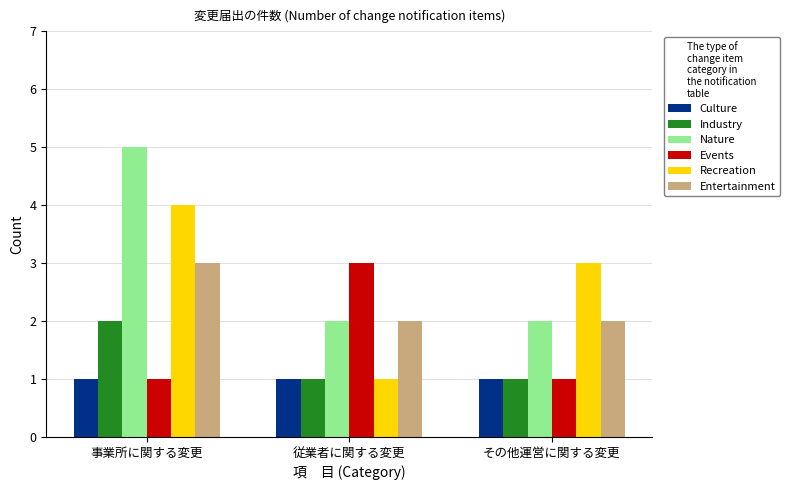

What is the difference between the Entertainment values at その他運営に関する変更 and 事業所に関する変更?

1